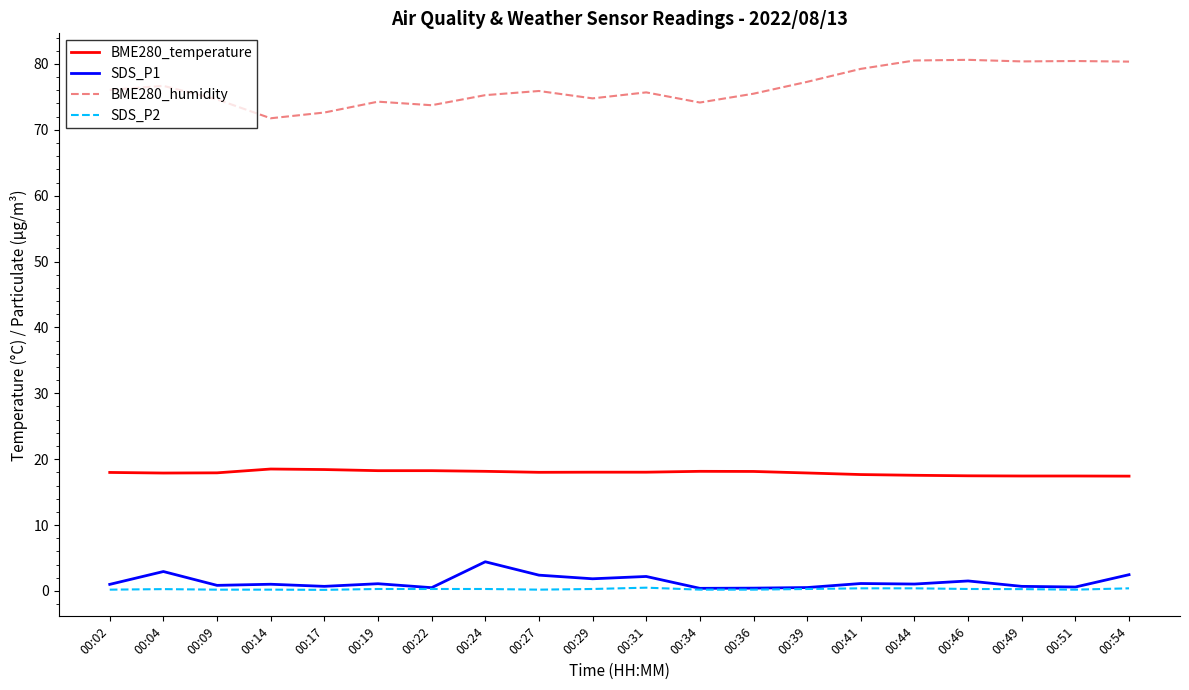

What are all the series names shown in the legend?

BME280_temperature, SDS_P1, BME280_humidity, SDS_P2